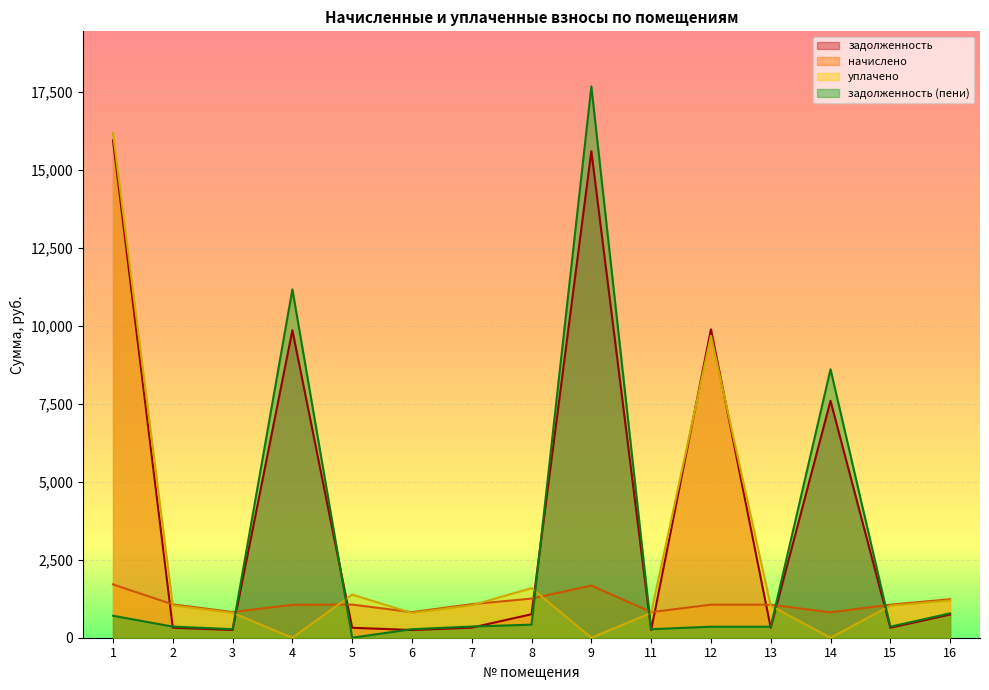

At which label does начислено reach its peak?

1